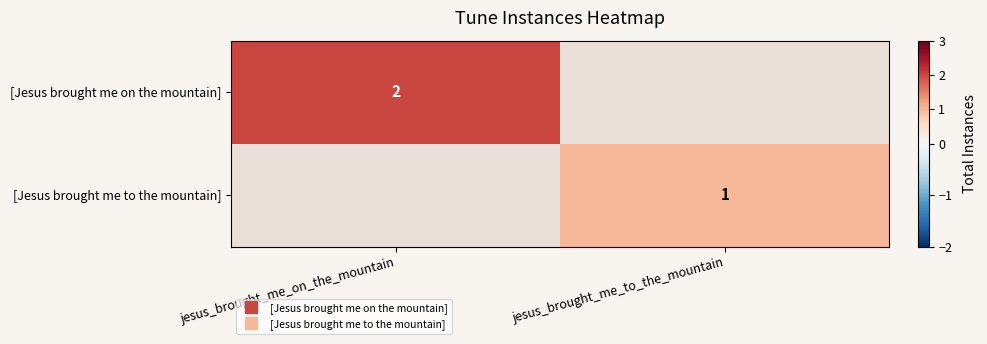

Which category has the lowest value in the [Jesus brought me on the mountain] series?

jesus_brought_me_to_the_mountain